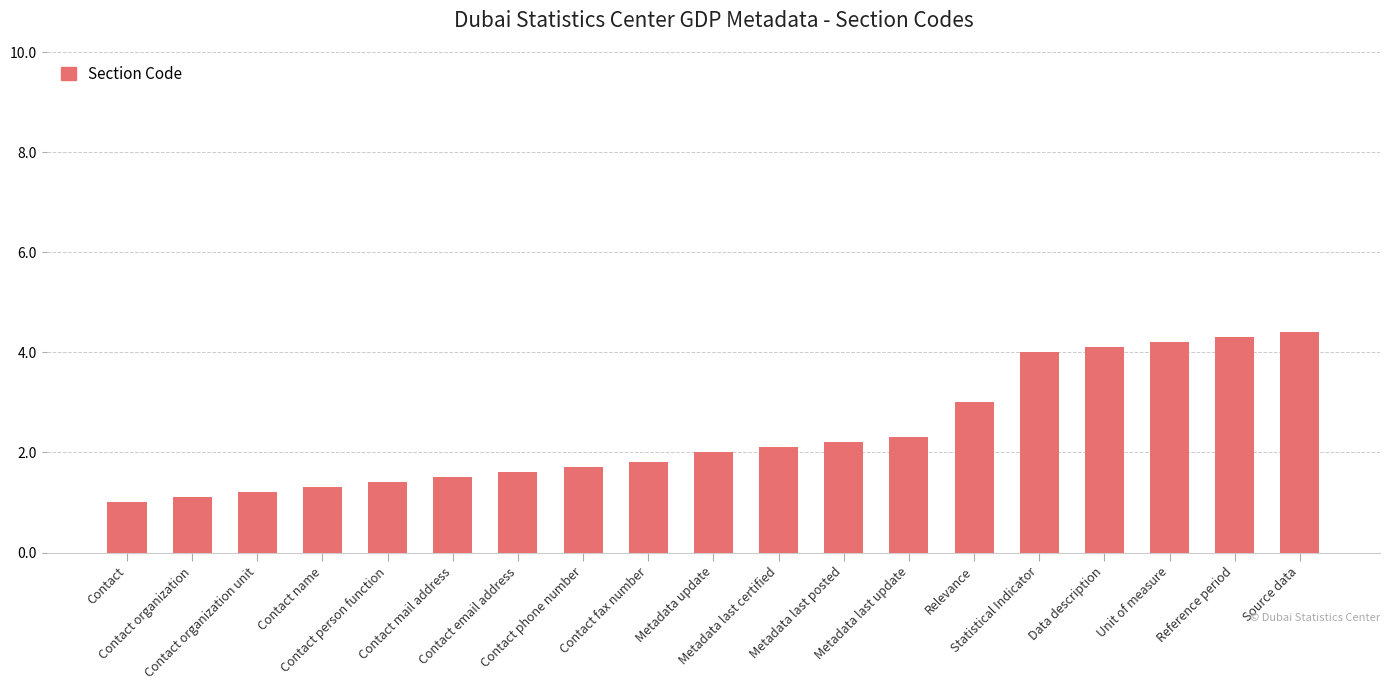

Reading left to right, list all the values displayed in this chart.

Contact=1.0	Contact organization=1.1	Contact organization unit=1.2	Contact name=1.3	Contact person function=1.4	Contact mail address=1.5	Contact email address=1.6	Contact phone number=1.7	Contact fax number=1.8	Metadata update=2.0	Metadata last certified=2.1	Metadata last posted=2.2	Metadata last update=2.3	Relevance=3.0	Statistical Indicator=4.0	Data description=4.1	Unit of measure=4.2	Reference period=4.3	Source data=4.4